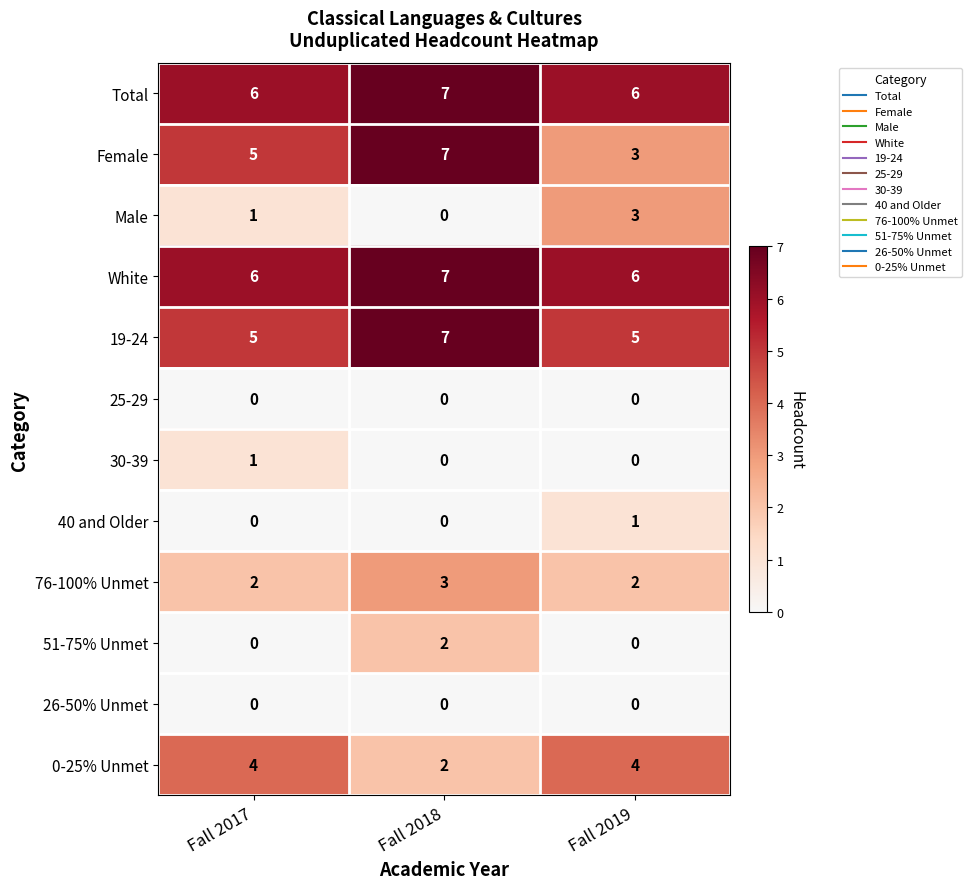

Which series has the largest range (max minus min)?

Female